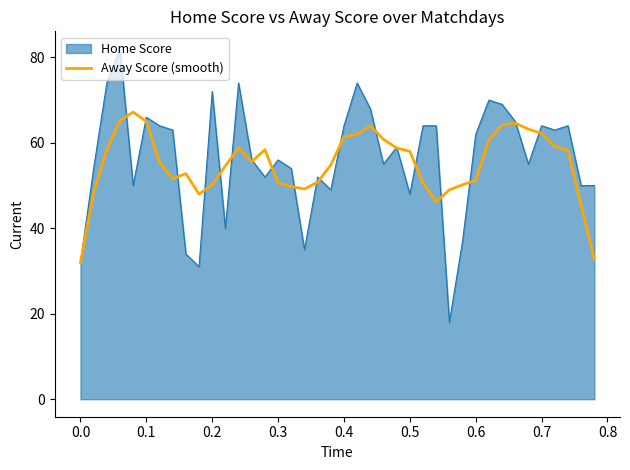

What is the greatest value displayed?

82.0